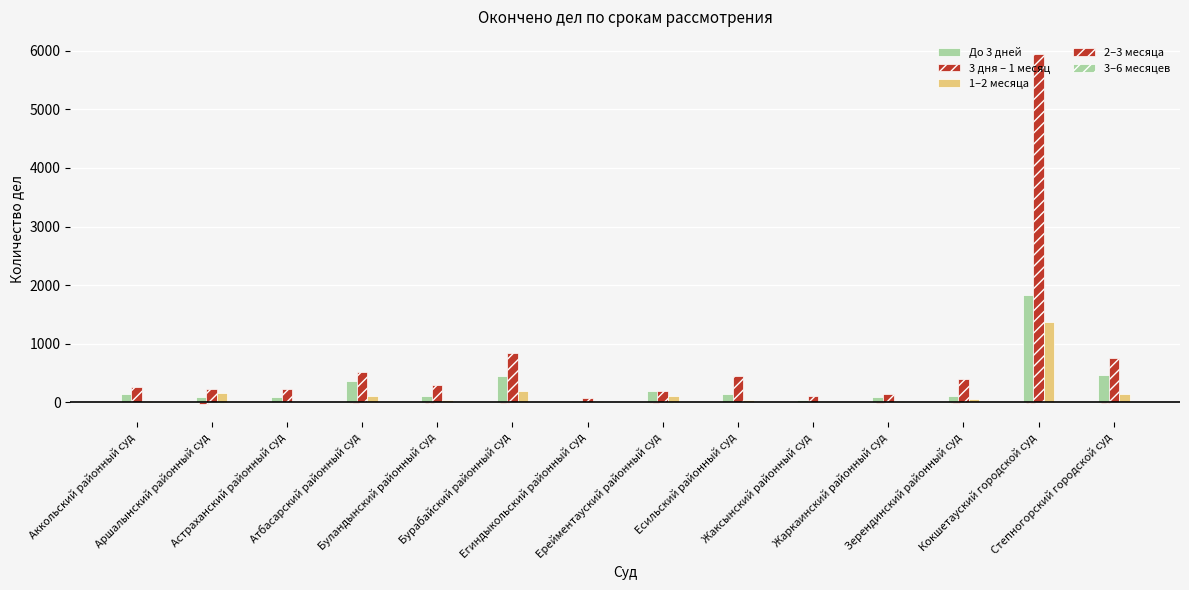

What position from the right is Бурабайский районный суд?

9